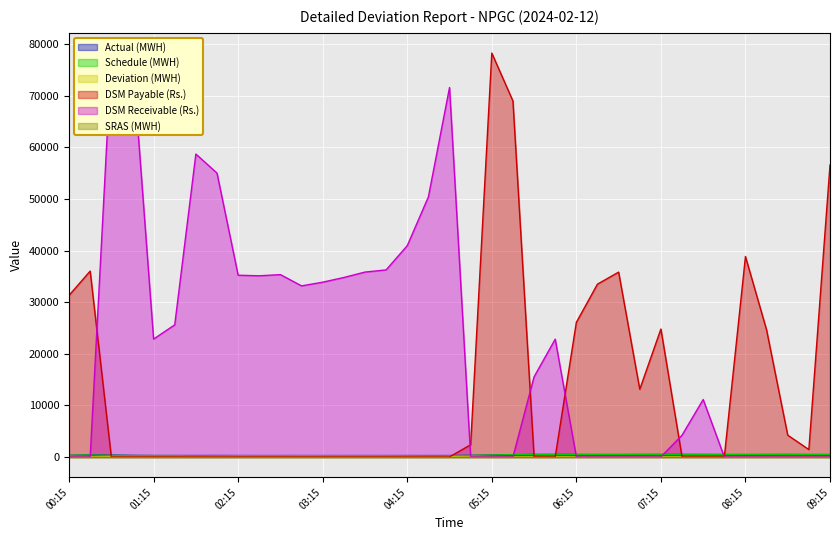

How many intersections are there between DSM Receivable (Rs.) and DSM Payable (Rs.)?

5